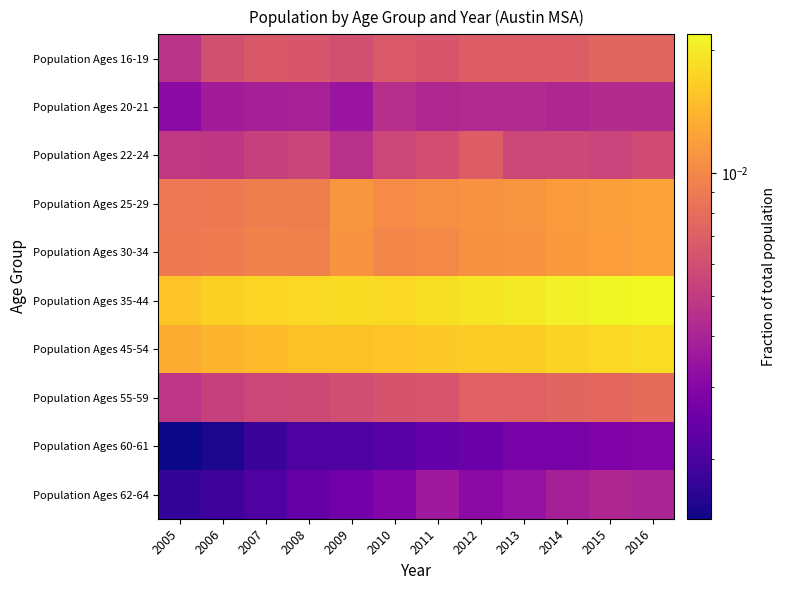

What is the total value across all series at 2005?

0.1